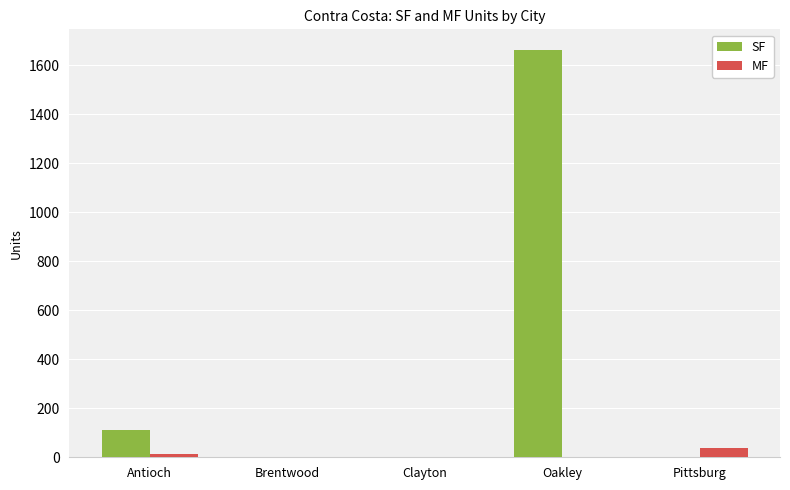

Count the number of categories in the chart.

5